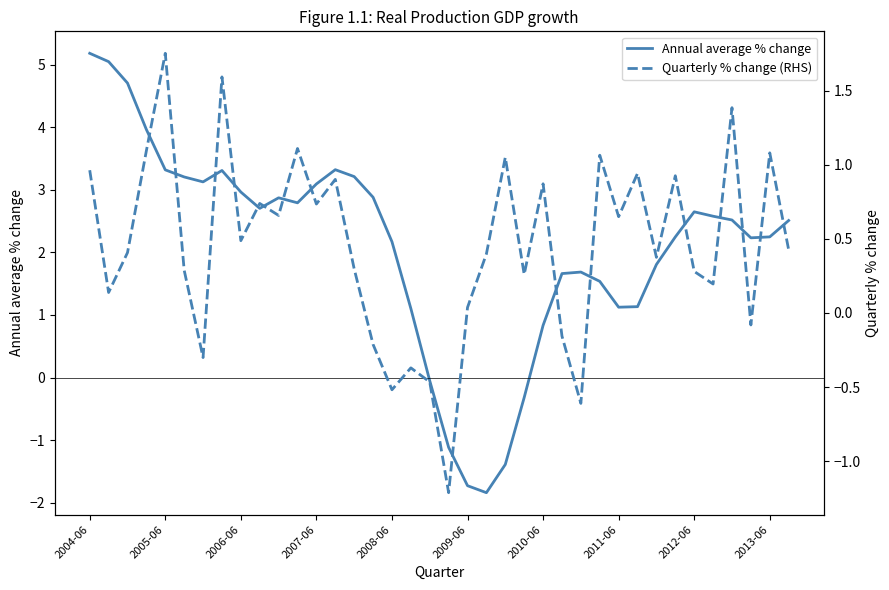

What is the maximum value for Annual average % change?

5.2